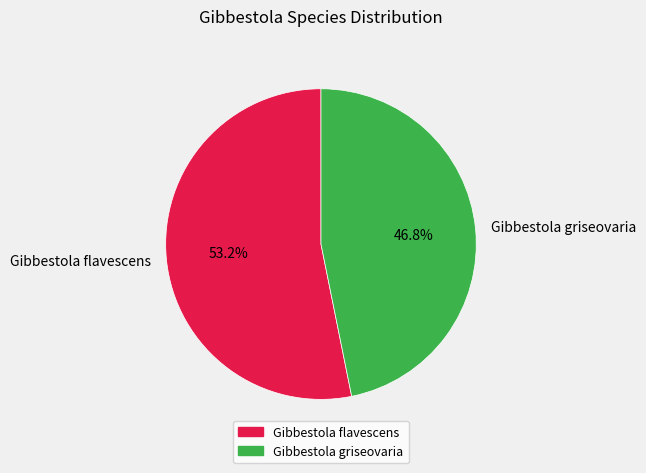

How many slices are in this pie chart?

2